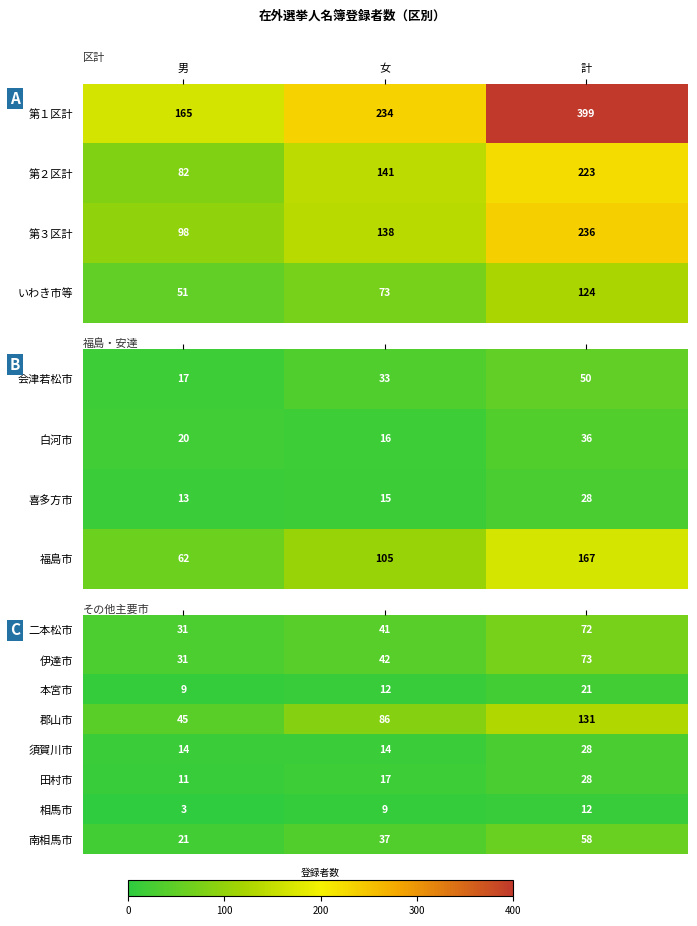

Count the 本宮市 values in the range 9 to 21.

3